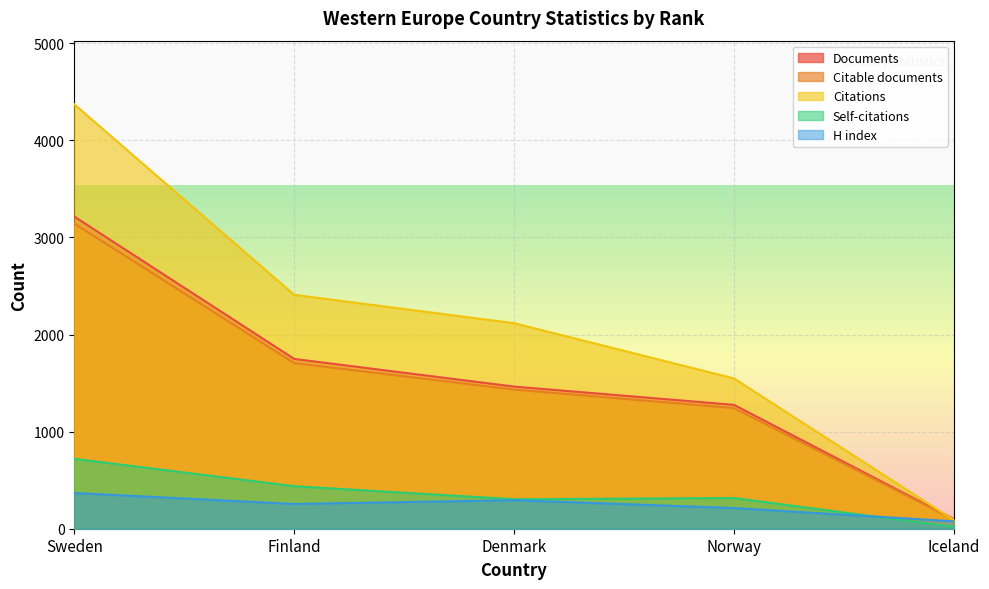

Reading right to left, transcribe all the data shown in this chart.

Documents: 100	1276	1464	1749	3215
Citable documents: 96	1242	1433	1706	3143
Citations: 89	1548	2117	2409	4371
Self-citations: 19	316	304	438	720
H index: 76	213	294	255	368